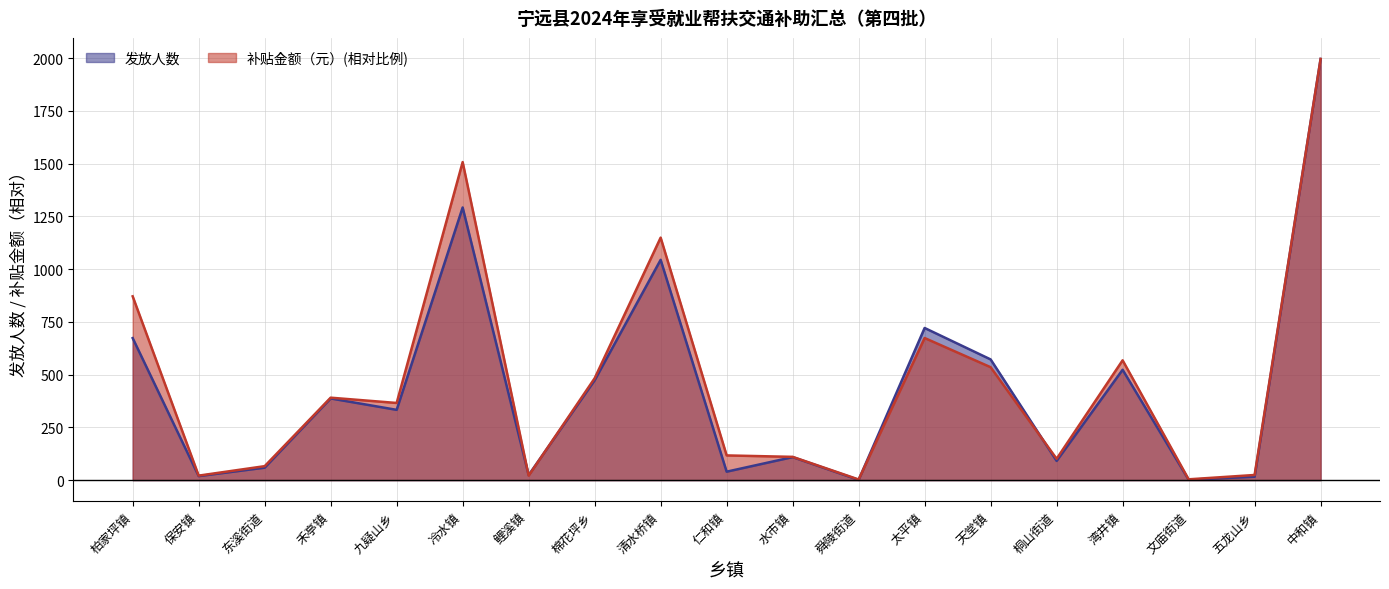

What is the sum of the 补贴金额（元） values at 鲤溪镇 and 五龙山乡?

45.6